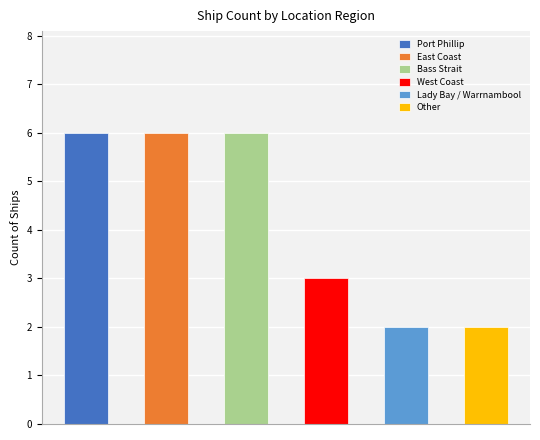

List the labels in order of value, largest first.

Port Phillip, East Coast, Bass Strait, West Coast, Lady Bay / Warrnambool, Other